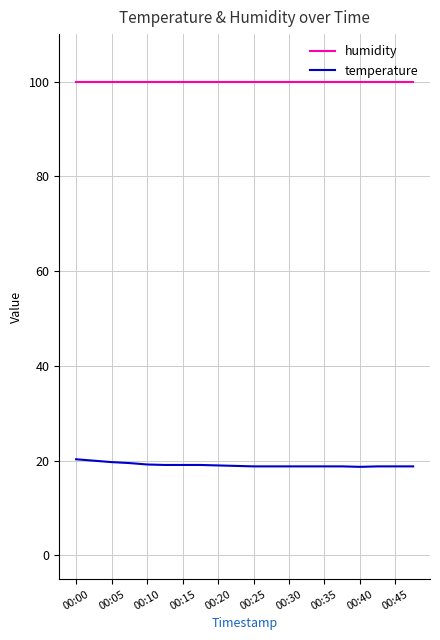

Rank the series by their maximum value, from highest to lowest.

humidity, temperature